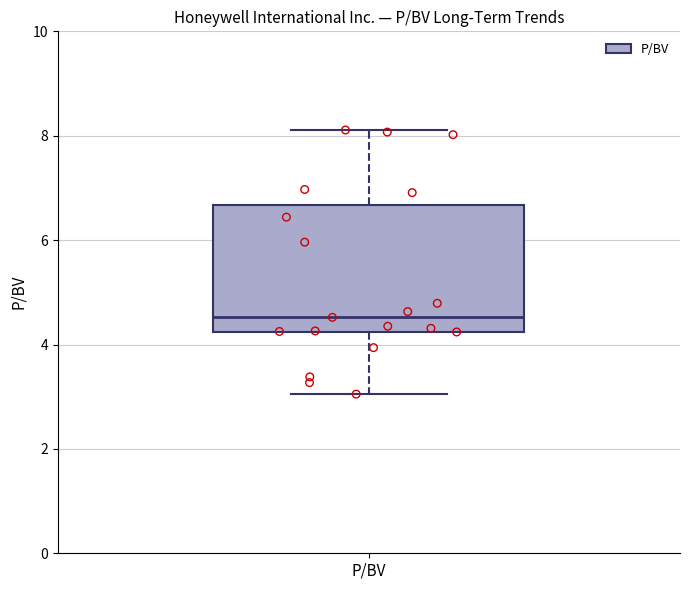

Transcribe this box plot: give where the median line is, the range the box spans, and where the two whiskers end, as read against the y-axis. The values are not printed on the chart, so give them approximately, as read against the axis.

median 4.6, box 4.2 to 6.6, whiskers 3.0 to 8.2